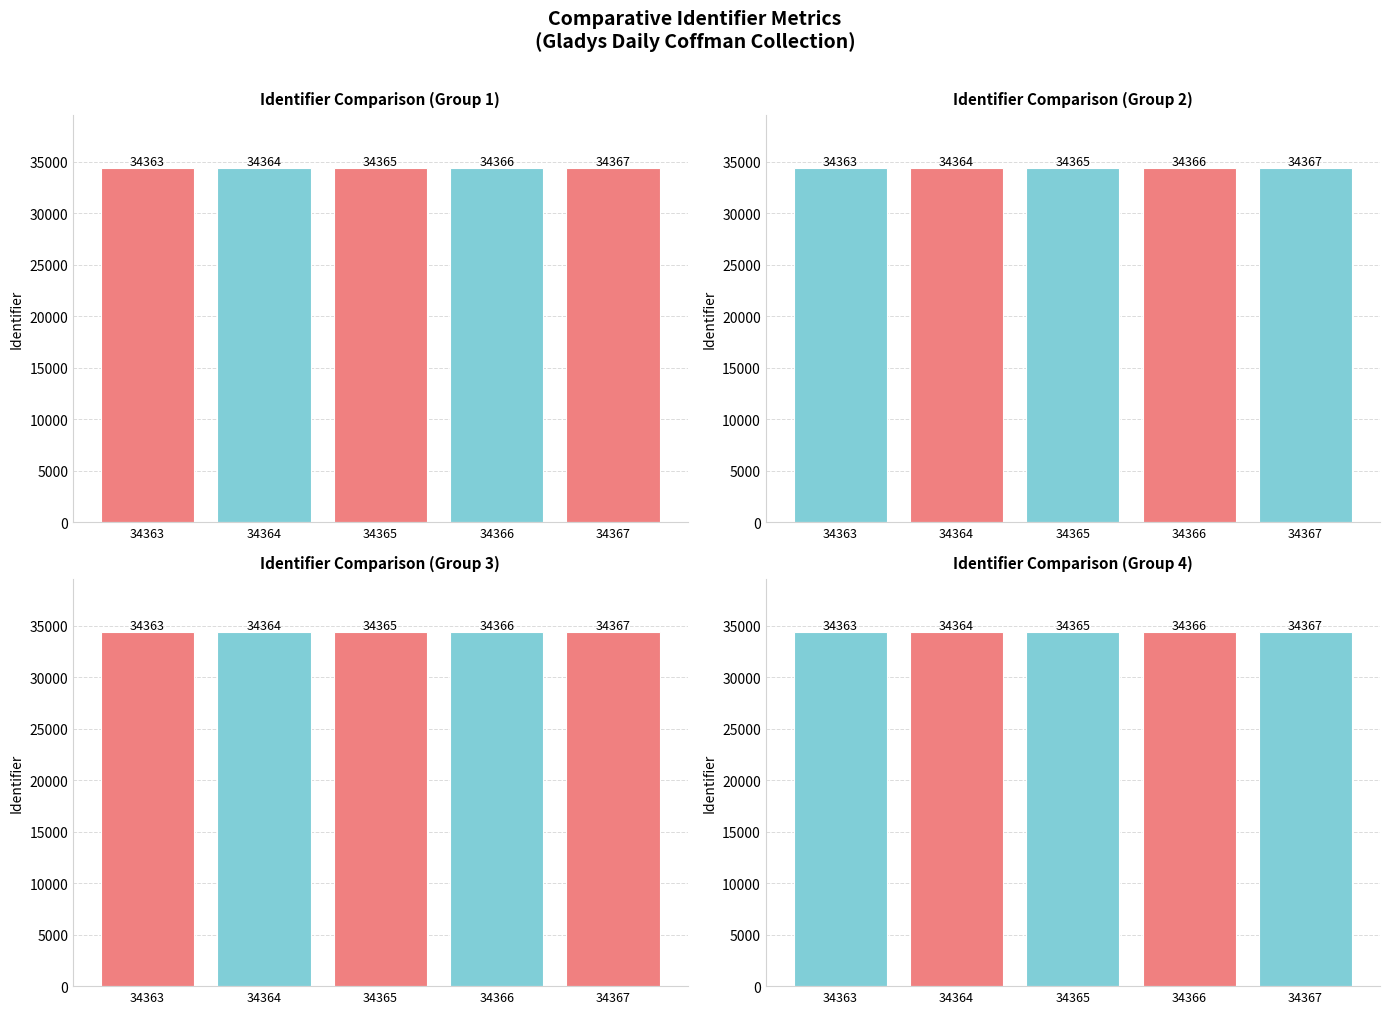

List the labels in order of value, largest first.

34367, 34366, 34365, 34364, 34363